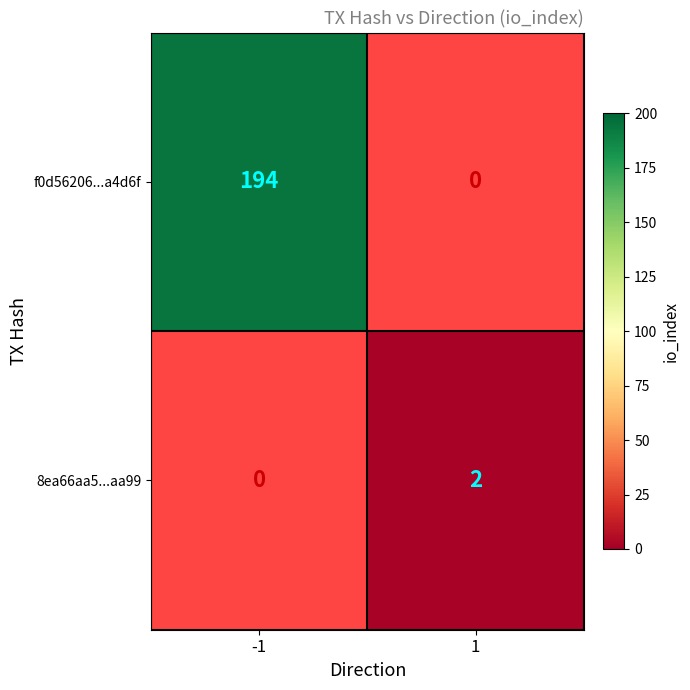

Is the value of 8ea66aa5...aa99 at 1 greater than the value of f0d56206...a4d6f at -1?

No